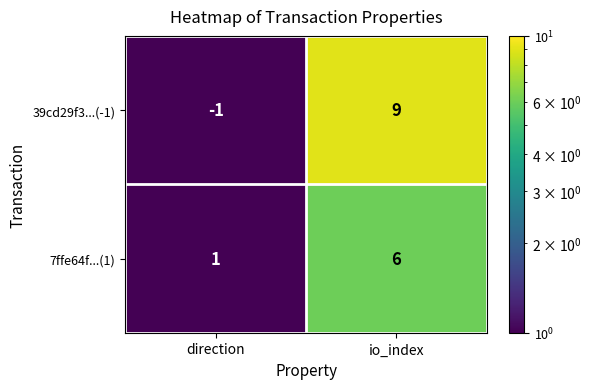

Between direction and io_index, which series saw the biggest shift?

39cd29f3...(-1)